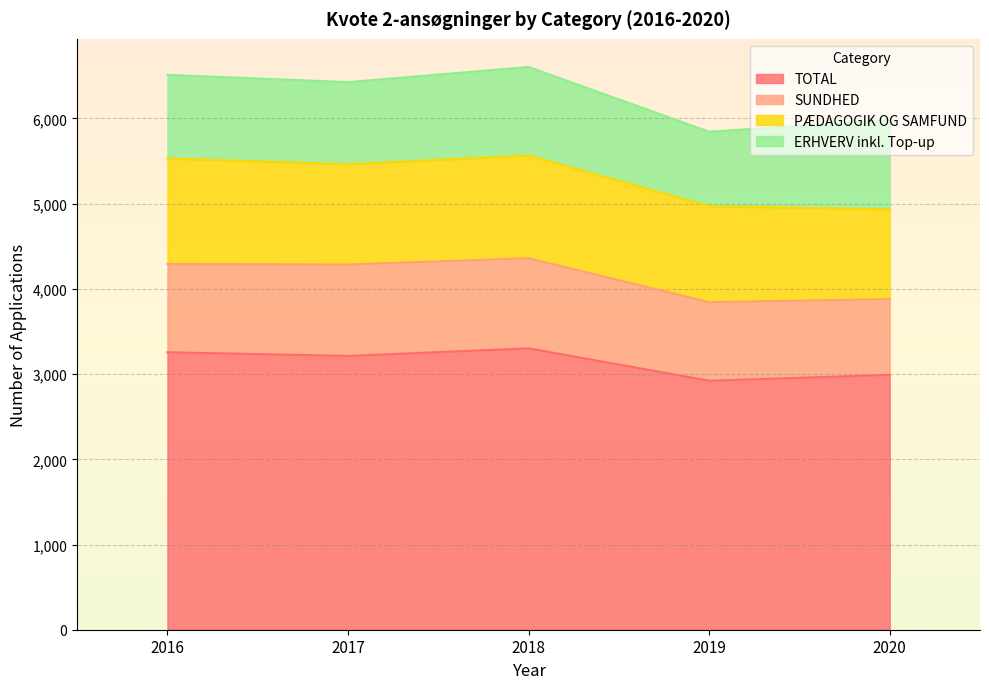

What is the minimum value for TOTAL?

2922